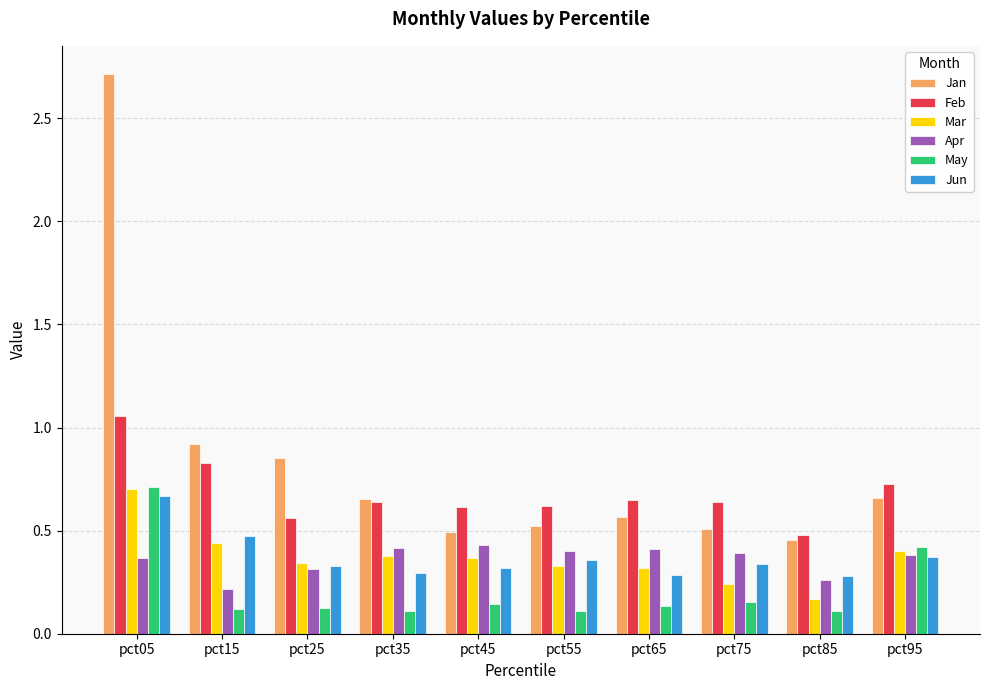

Which label corresponds to the largest value in the chart?

pct05